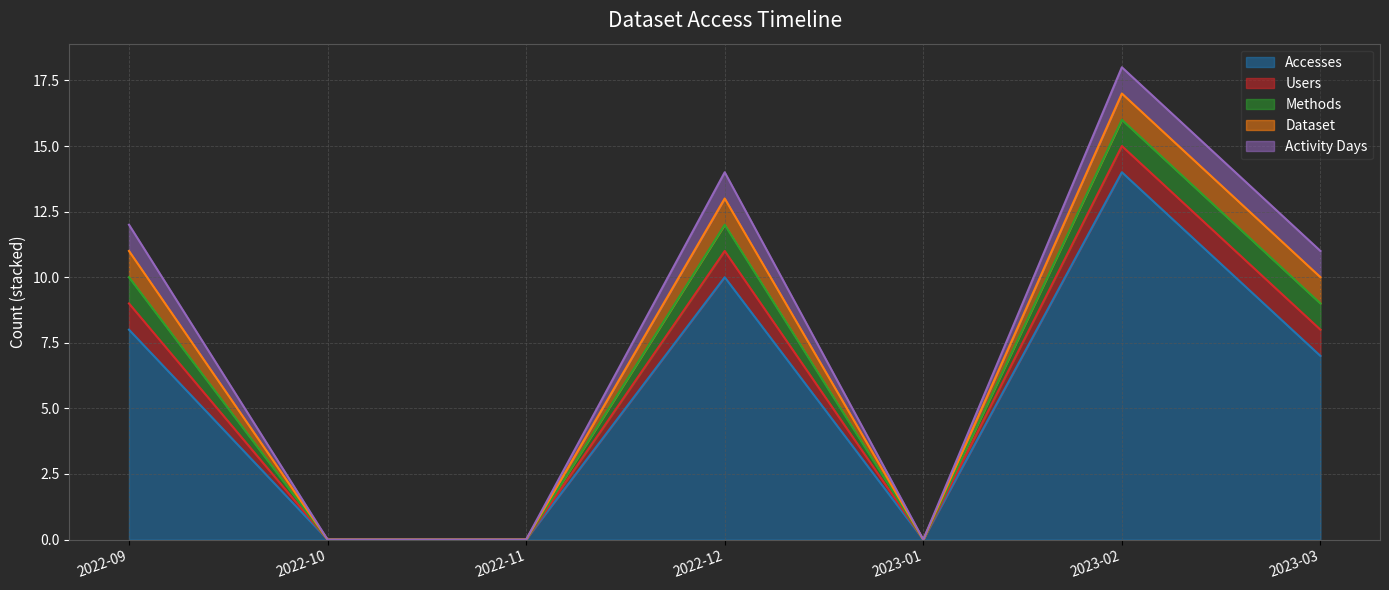

True or false: Dataset has more than 0 points higher than both neighbors.

True